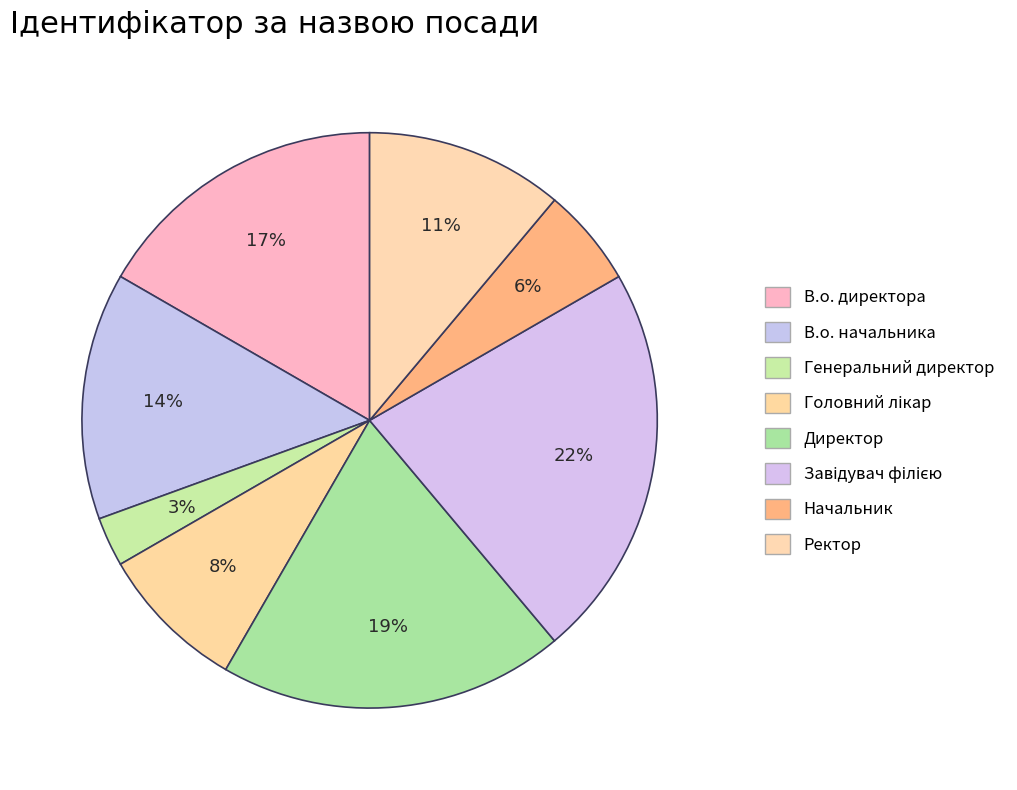

Which has a higher value, Завідувач філією or В.о. директора?

Завідувач філією